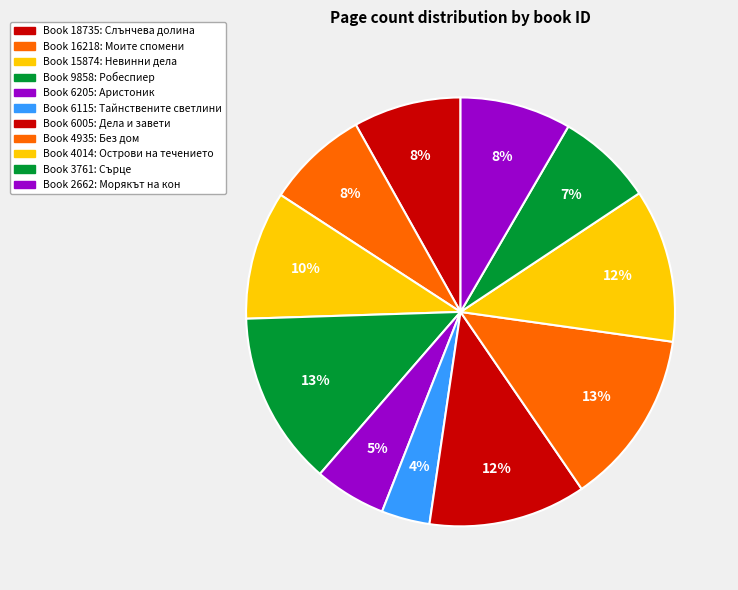

Count the number of slices in the pie.

11